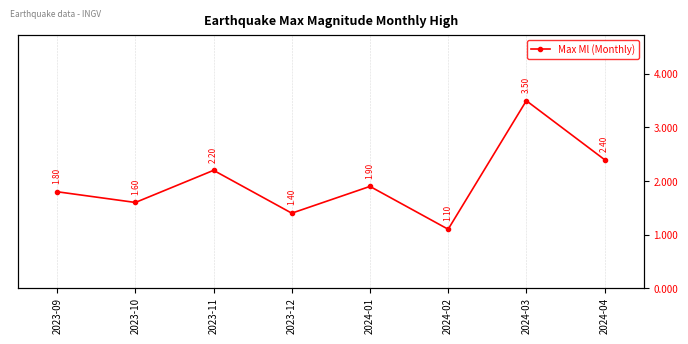

How many interior local peaks (higher than both neighbors) does the data have?

3